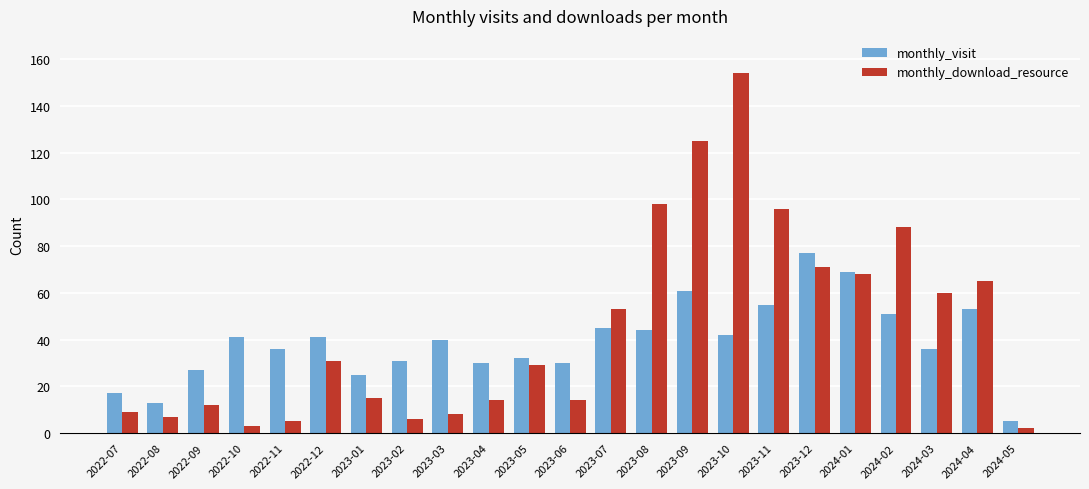

True or false: monthly_download_resource has a value of 60 at 2024-03.

True